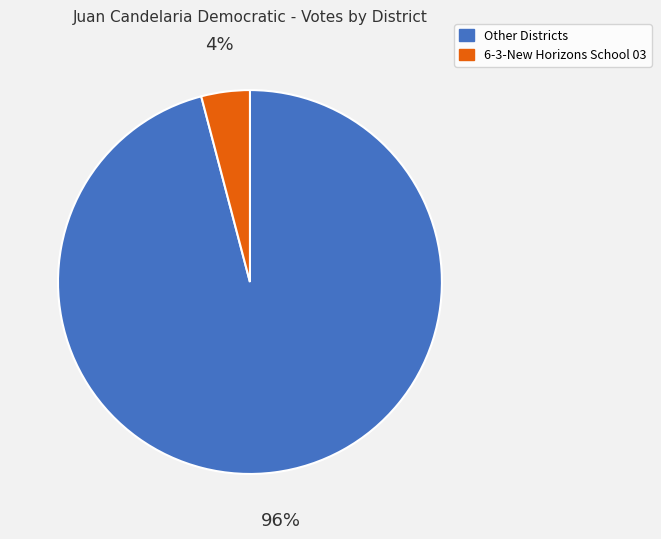

To the nearest percent, what is the difference between the largest and smallest slice percentages?

92%